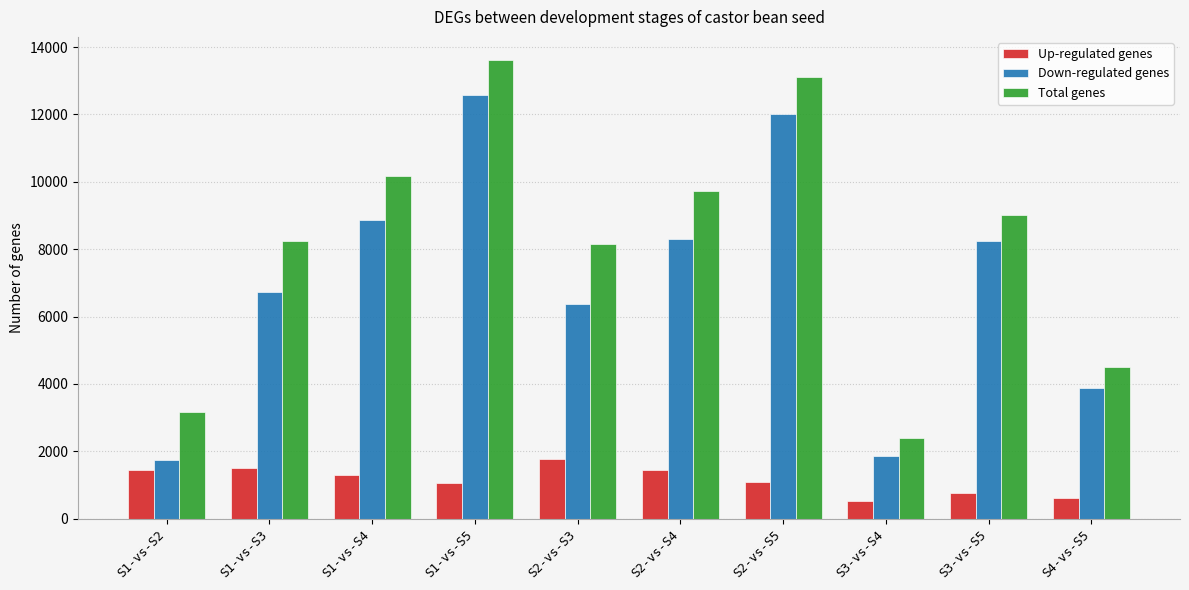

Which category has the highest value in the Total genes series?

S1-vs-S5